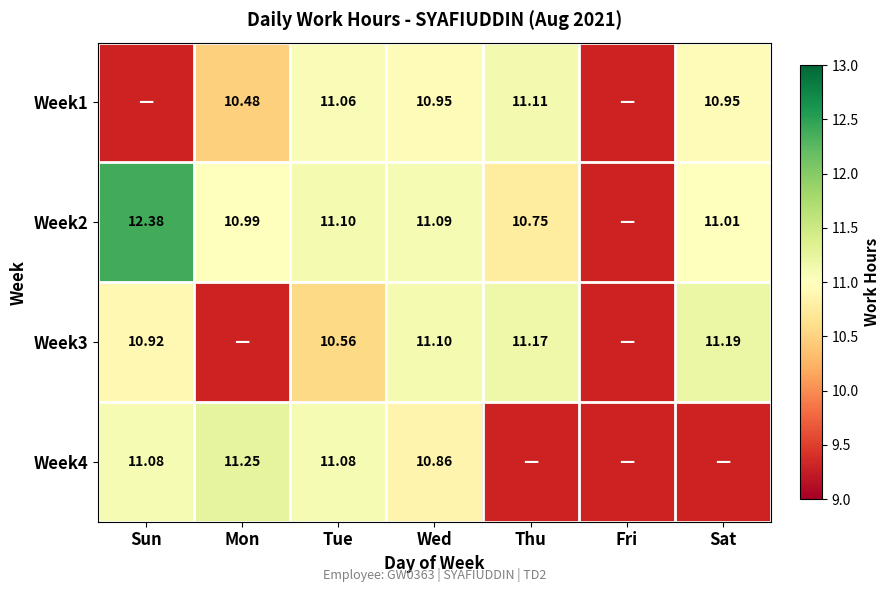

Which series has the largest range (max minus min)?

Week2